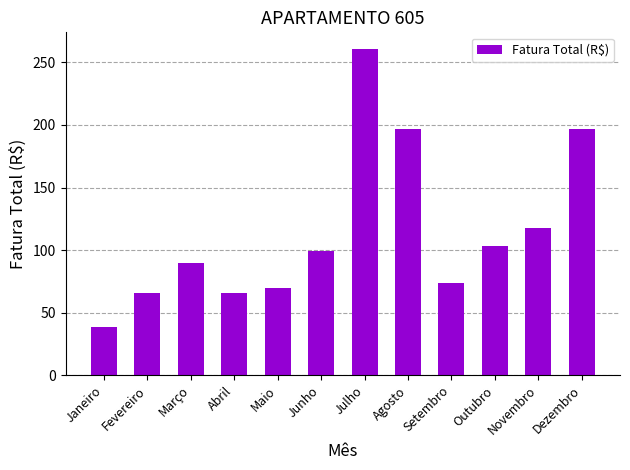

What is the approximate value at Fevereiro?

65.3